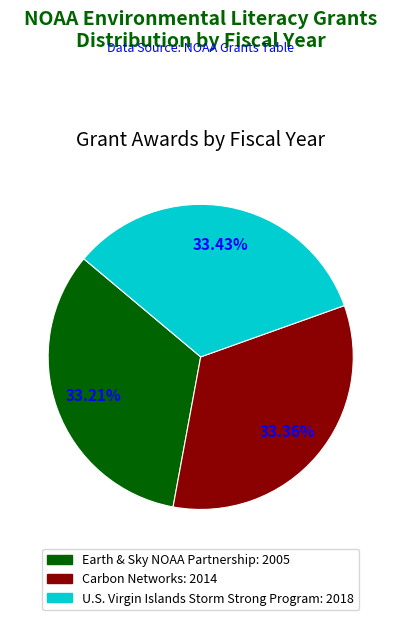

Does any single category account for the majority?

No